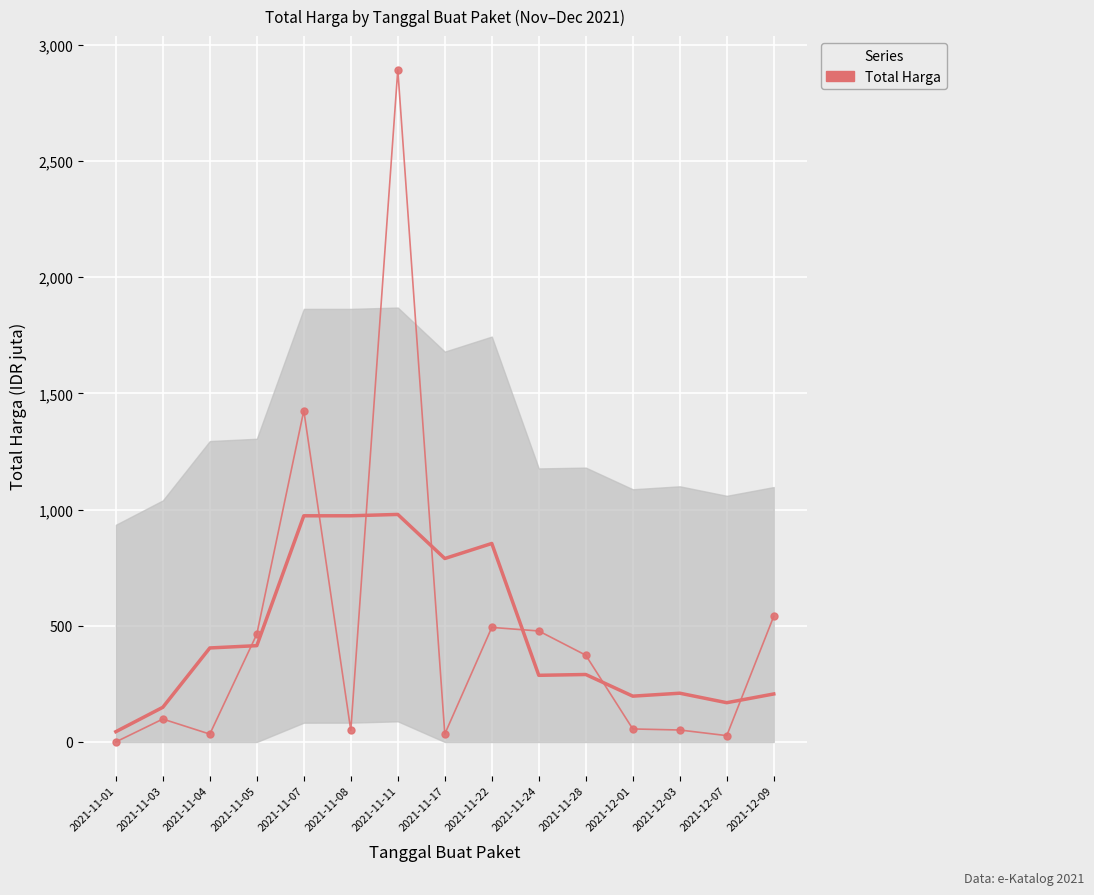

At which category does the chart reach its peak across all series?

2021-11-11